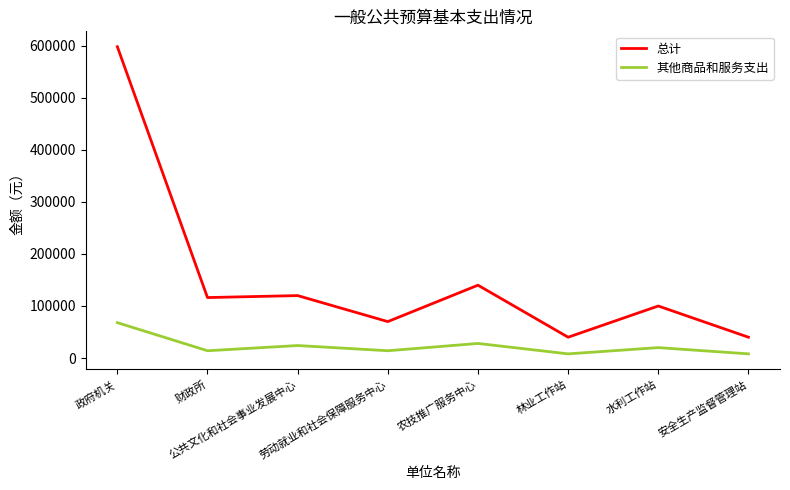

Is it true that 总计 equals 95325 at 劳动就业和社会保障服务中心?

False